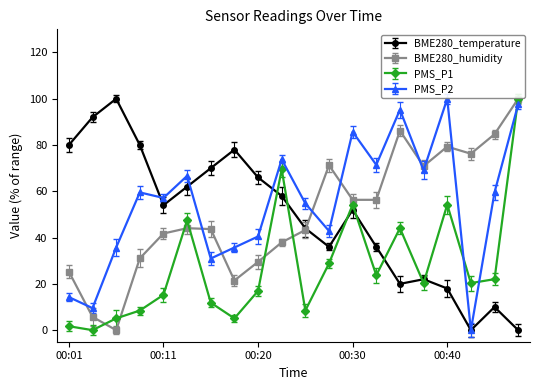

Which series has the largest range (max minus min)?

BME280_temperature